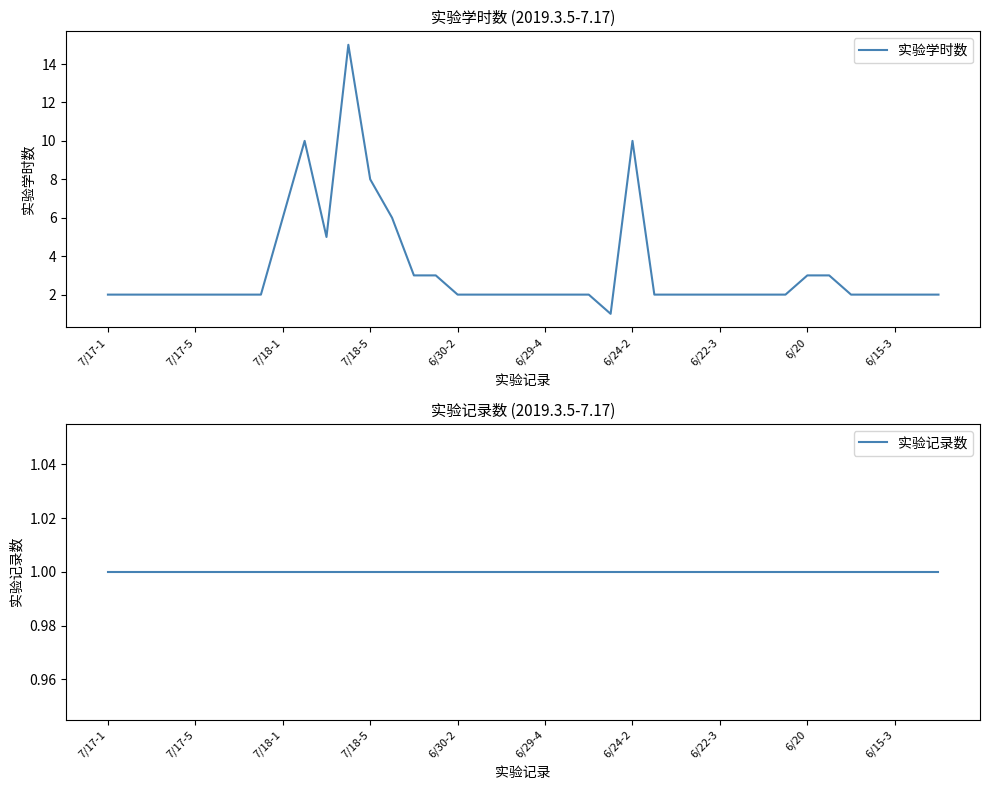

What is the highest value of the 实验学时数 series?

15